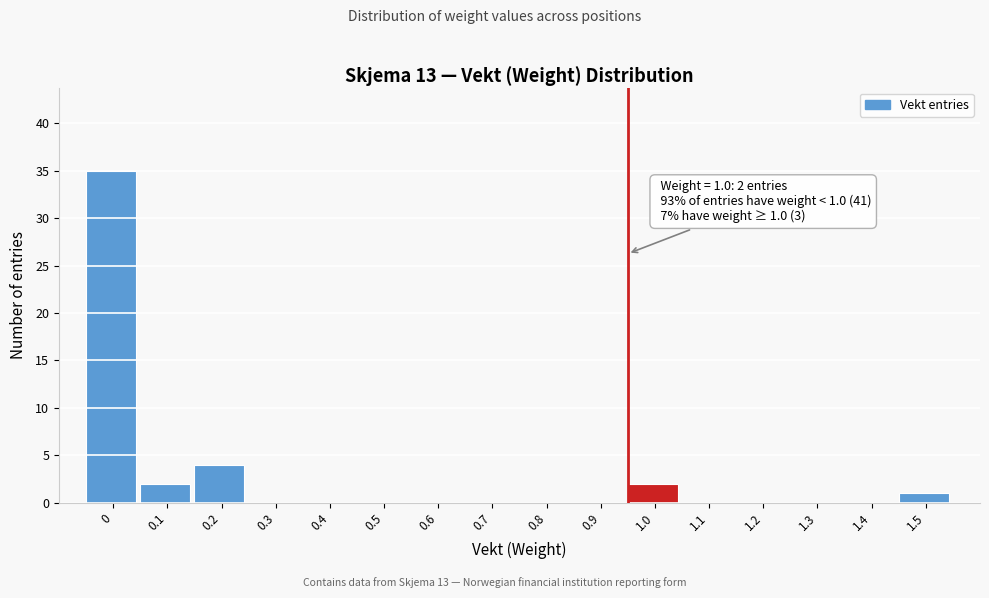

Reading left to right, list all the values displayed in this chart.

0=35	0.1=2	0.2=4	0.3=0	0.4=0	0.5=0	0.6=0	0.7=0	0.8=0	0.9=0	1.0=2	1.1=0	1.2=0	1.3=0	1.4=0	1.5=1